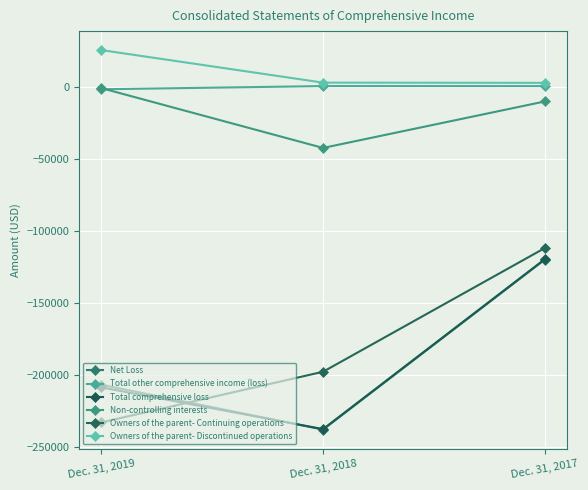

Does the chart have visible grid lines?

Yes